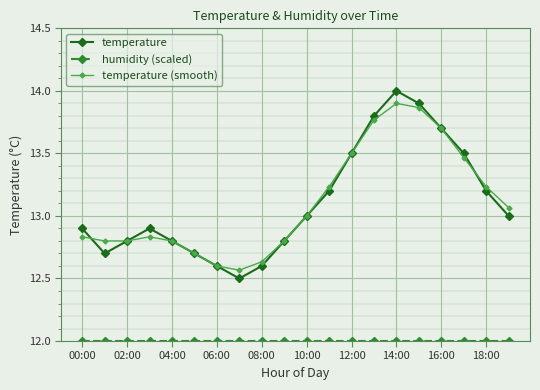

Which series ends up on top after the final intersection of temperature (smooth) and temperature?

temperature (smooth)